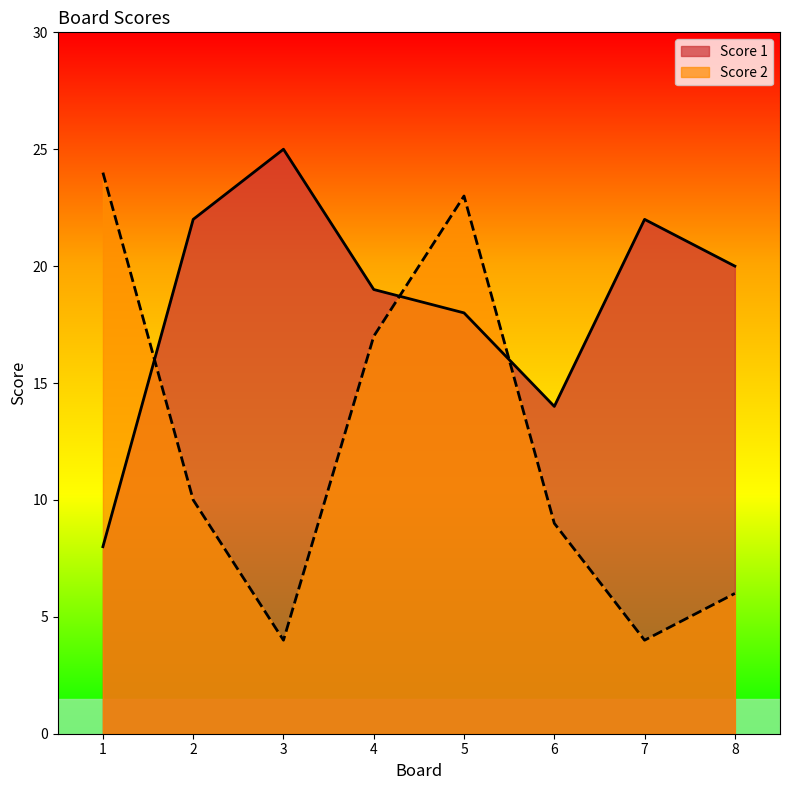

How many values in the Score 1 series exceed 20?

3